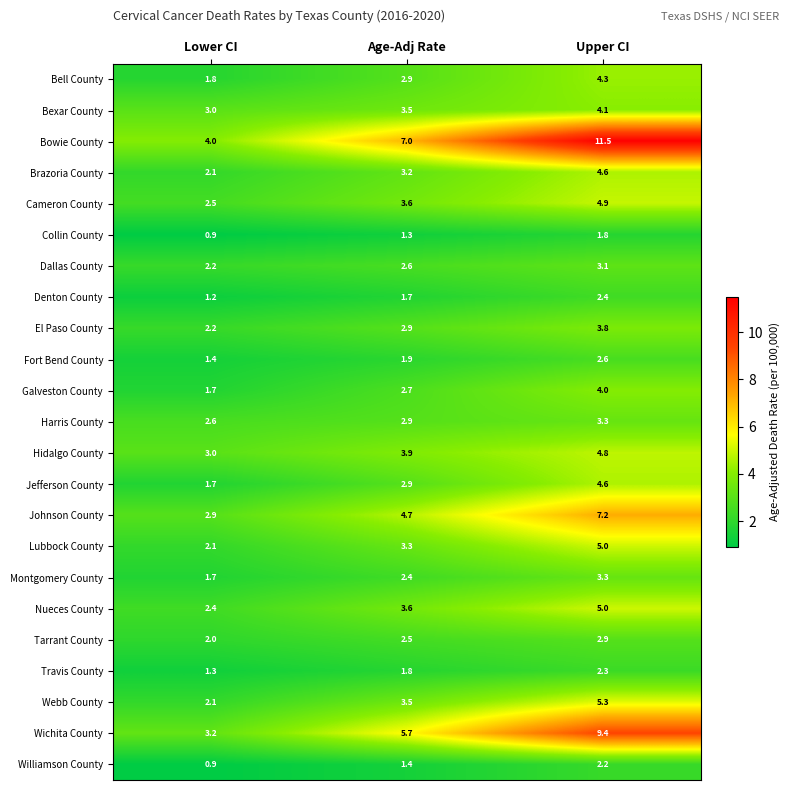

What is the average value of the Bell County series?

3.0